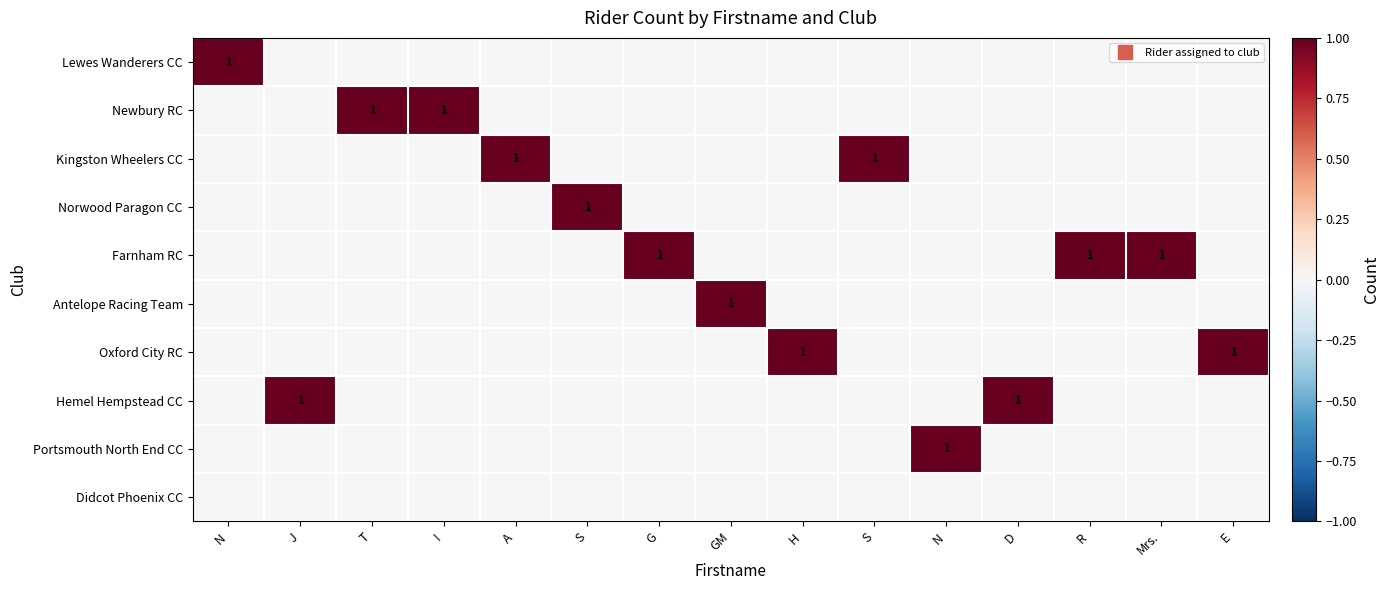

How many distinct data groups are displayed?

10